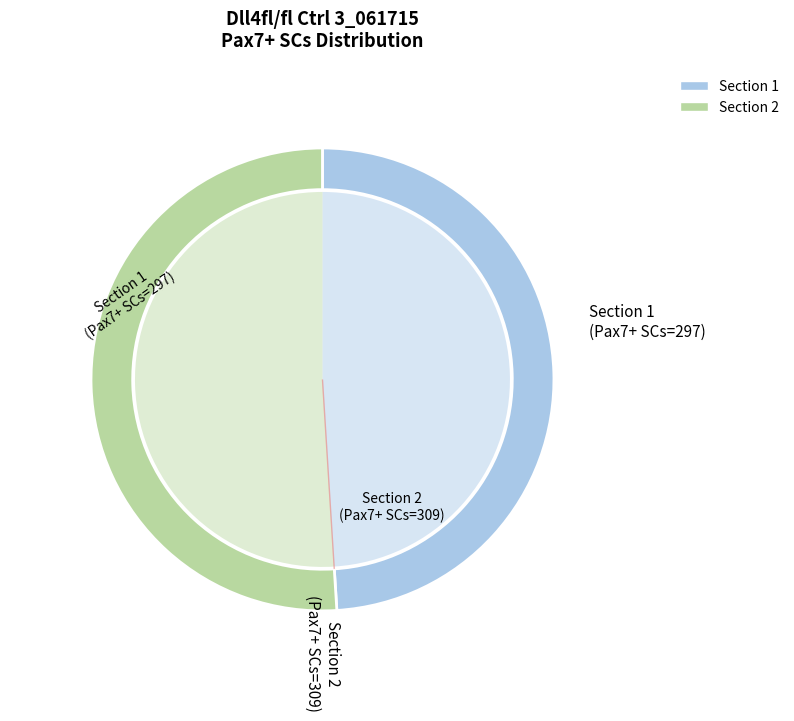

Is there a majority slice in this chart?

No